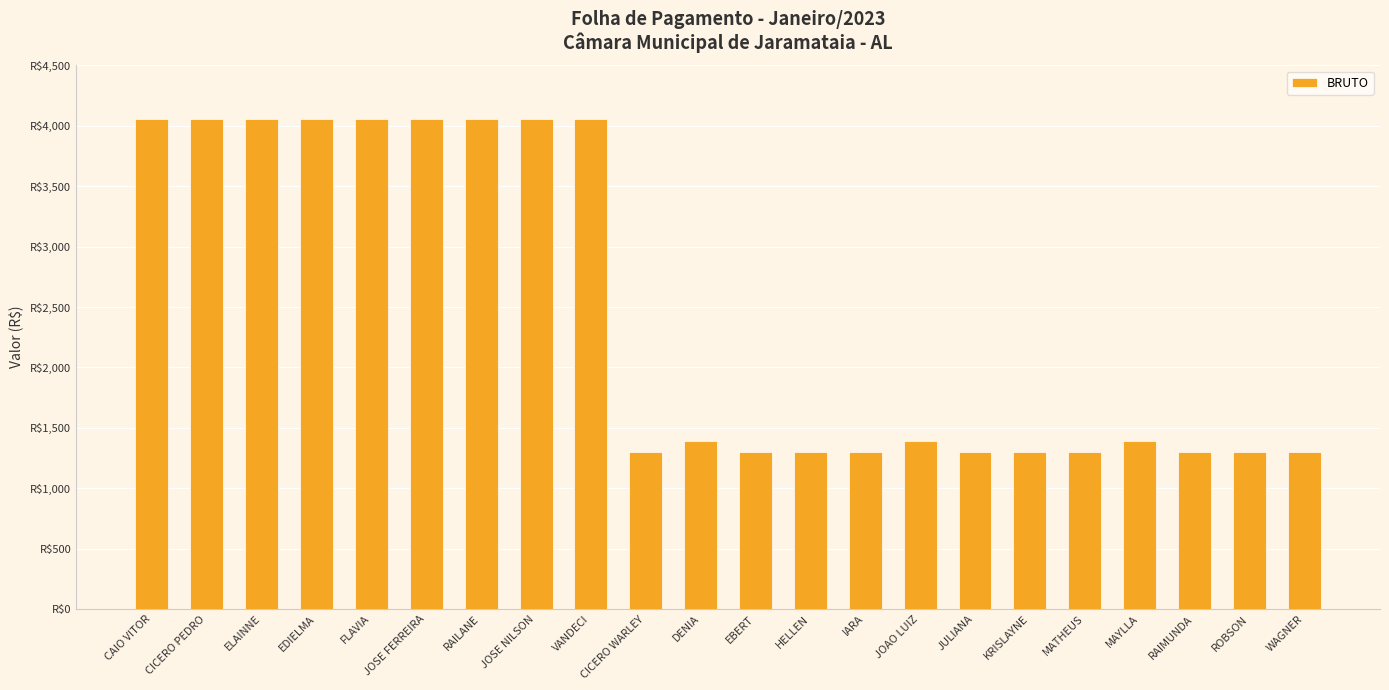

Which label corresponds to the smallest value in the chart?

CICERO WARLEY